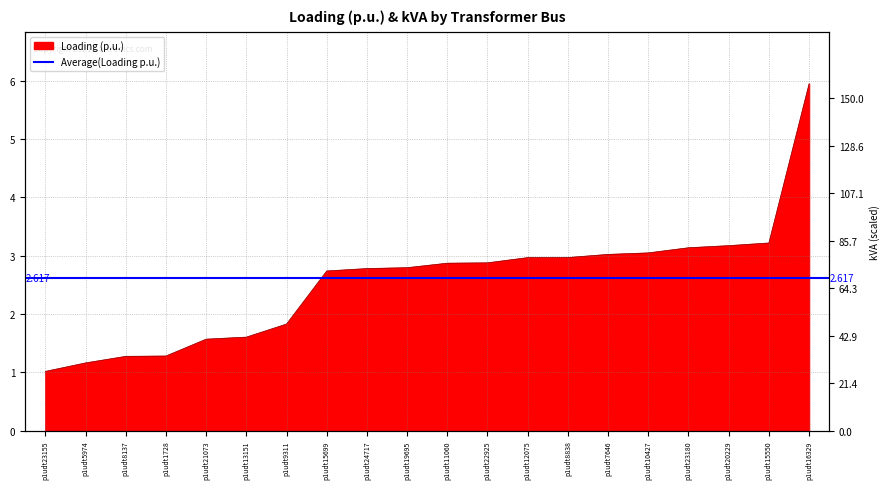

Reading left to right, transcribe all the data shown in this chart.

p1udt23155=1.0	p1udt5974=1.2	p1udt8137=1.3	p1udt1728=1.3	p1udt21073=1.6	p1udt13151=1.6	p1udt9311=1.8	p1udt15699=2.7	p1udt24717=2.8	p1udt19695=2.8	p1udt11060=2.9	p1udt22925=2.9	p1udt12075=3.0	p1udt8838=3.0	p1udt7646=3.0	p1udt10427=3.0	p1udt23180=3.1	p1udt20229=3.2	p1udt15550=3.2	p1udt16329=5.9